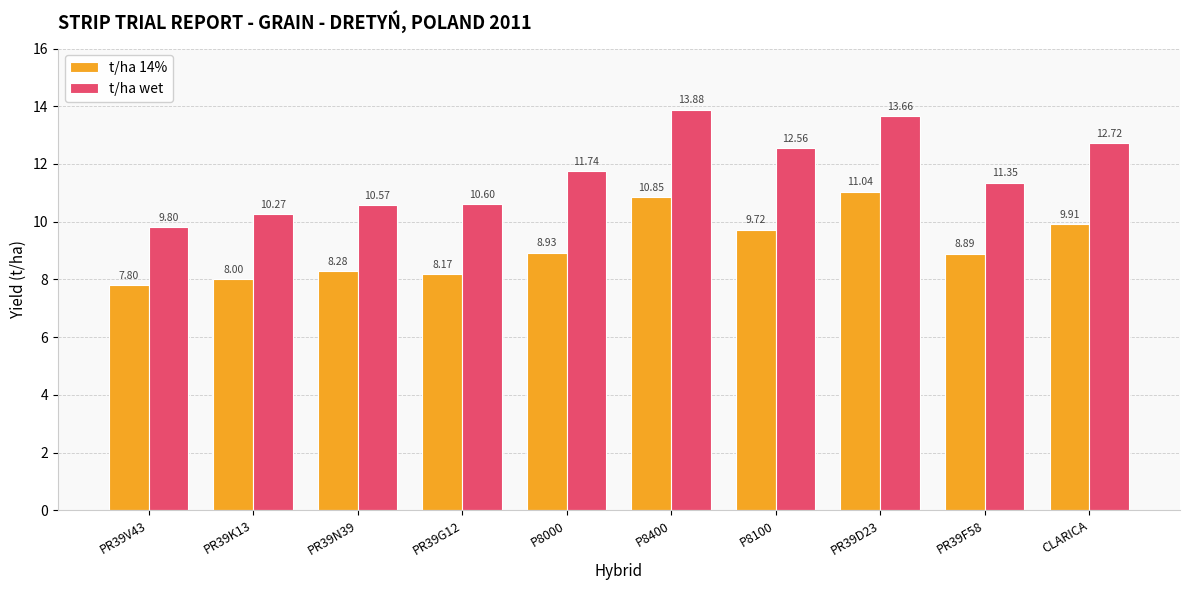

Is the value of t/ha wet at P8000 greater than the value of t/ha 14% at PR39G12?

Yes